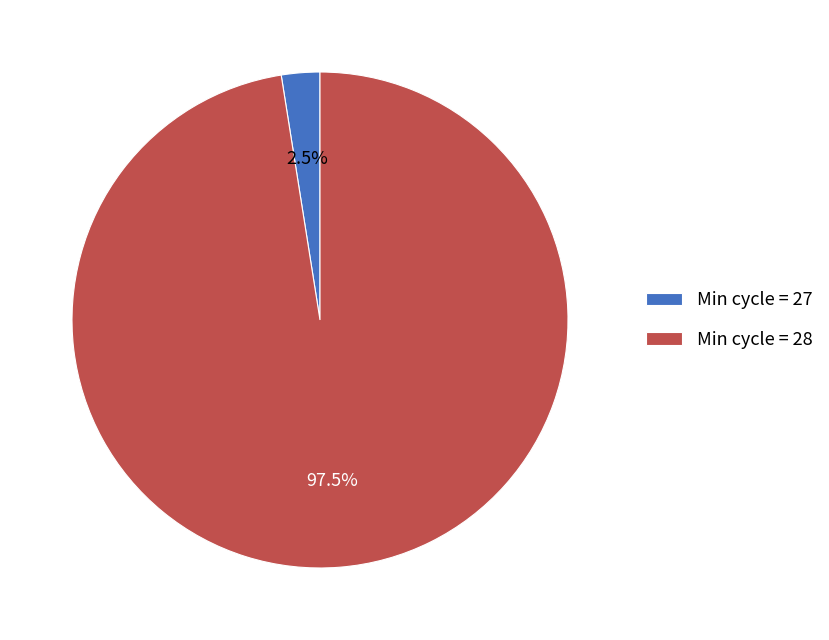

Which category has the biggest portion of the pie?

Min cycle = 28